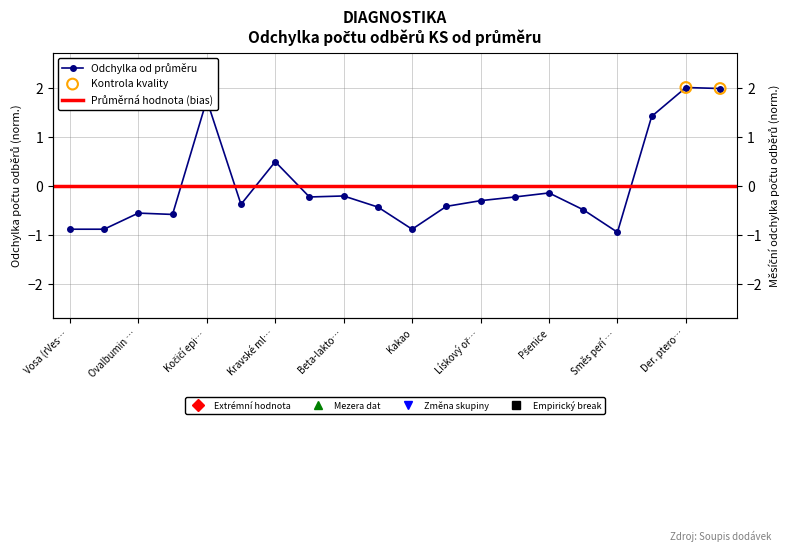

Between Směs peří … and Kakao, which is larger?

Kakao